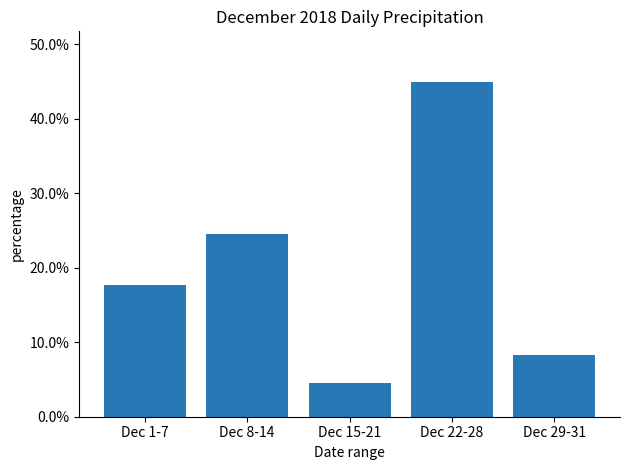

Are the bars horizontal?

No